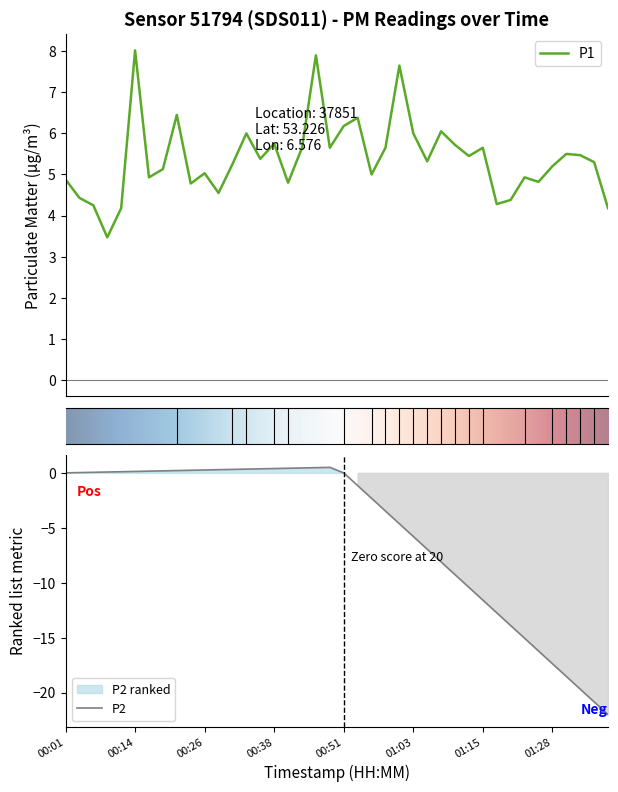

Rank the categories by value from lowest to highest.

00:09, 00:11, 01:38, 00:06, 01:18, 01:20, 00:04, 00:28, 00:23, 00:41, 01:25, 00:01, 00:16, 01:23, 00:56, 00:26, 00:19, 01:28, 00:31, 01:35, 01:06, 00:36, 01:13, 01:33, 01:30, 00:43, 00:49, 00:58, 01:15, 01:11, 00:38, 00:33, 01:03, 01:08, 00:51, 00:54, 00:21, 01:01, 00:46, 00:14